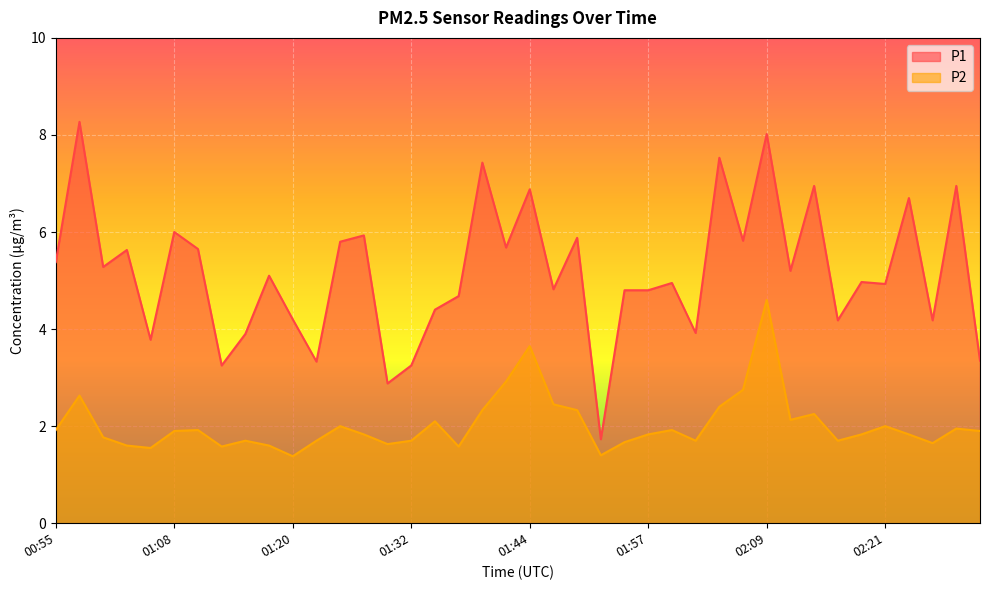

What is the value of the P2 point at the 17th from the left?

2.1